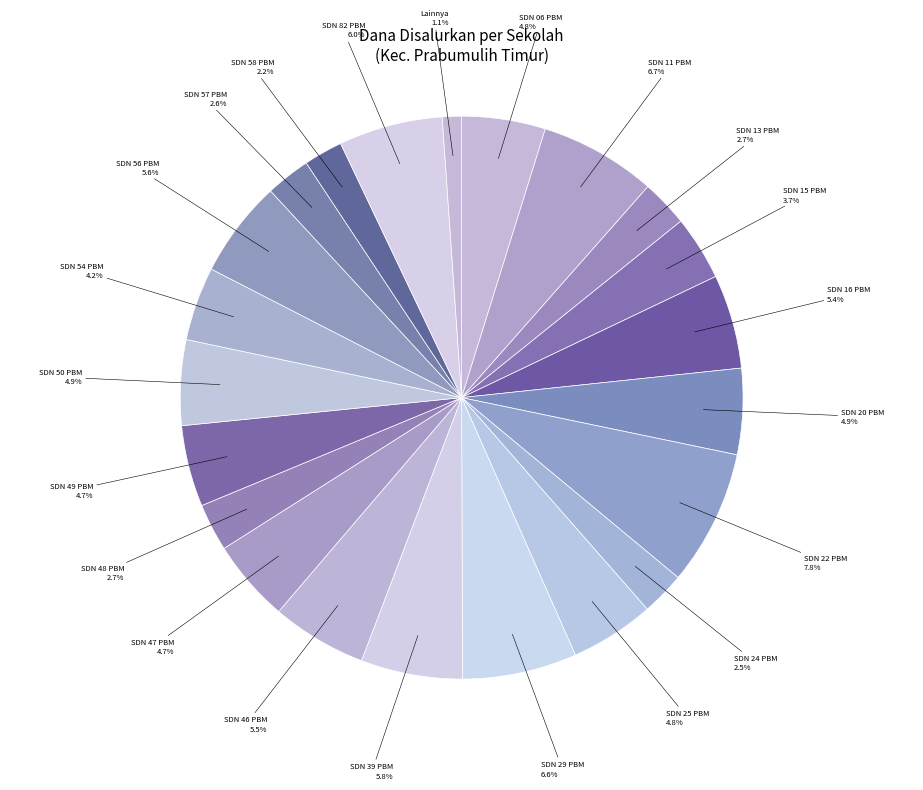

Which slice is the largest?

SD NEGERI 22 PRABUMULIH